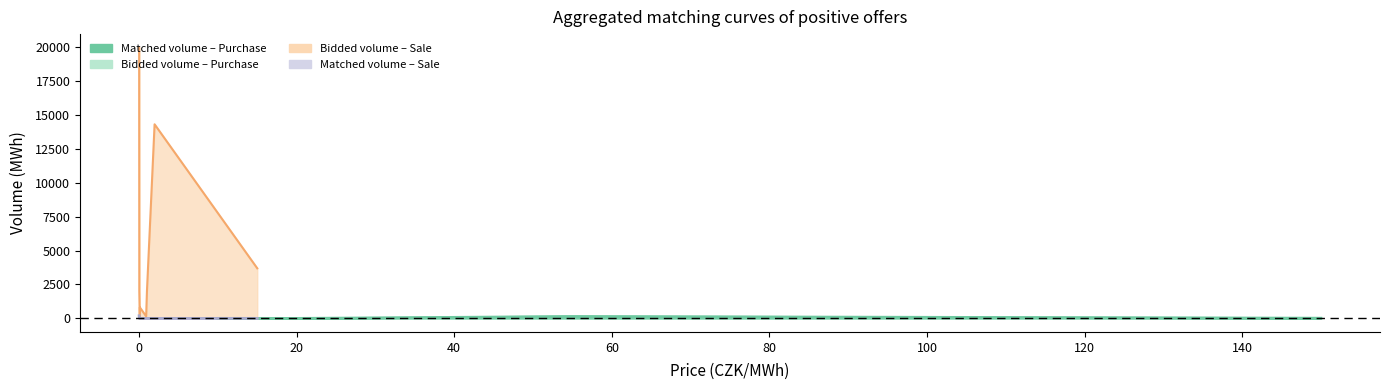

What is the difference between the second highest and minimum values in the Matched volume (MWh) series?

139.0